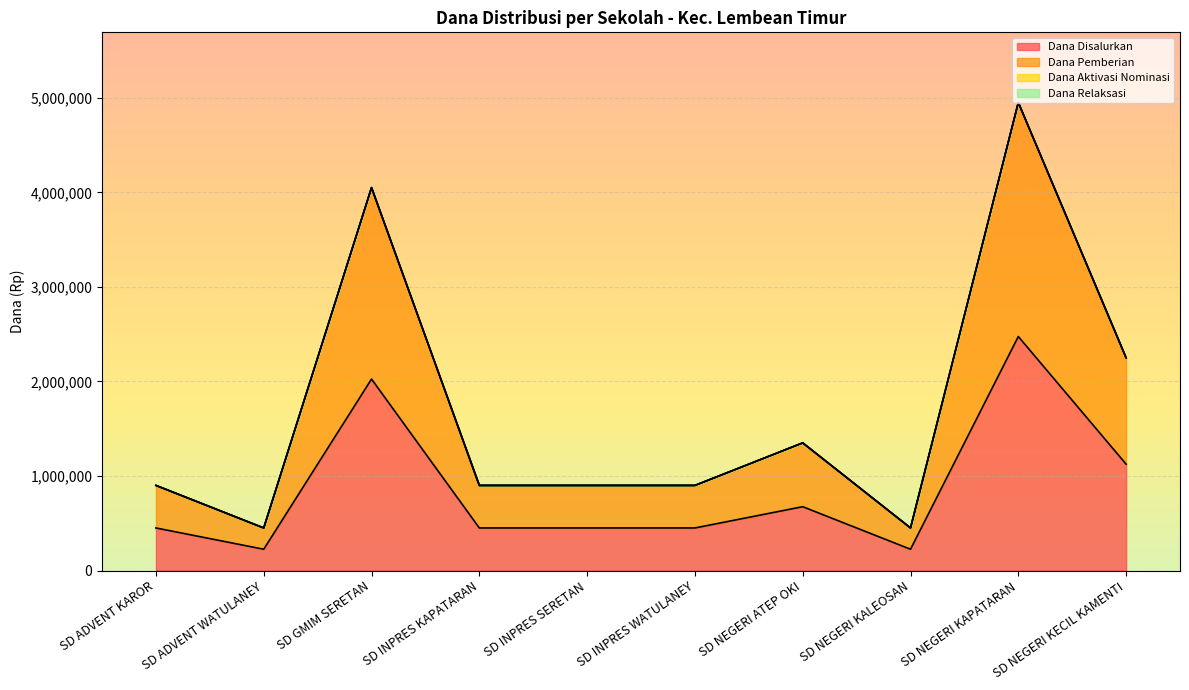

At which category does the chart reach its minimum across all series?

SD ADVENT WATULANEY